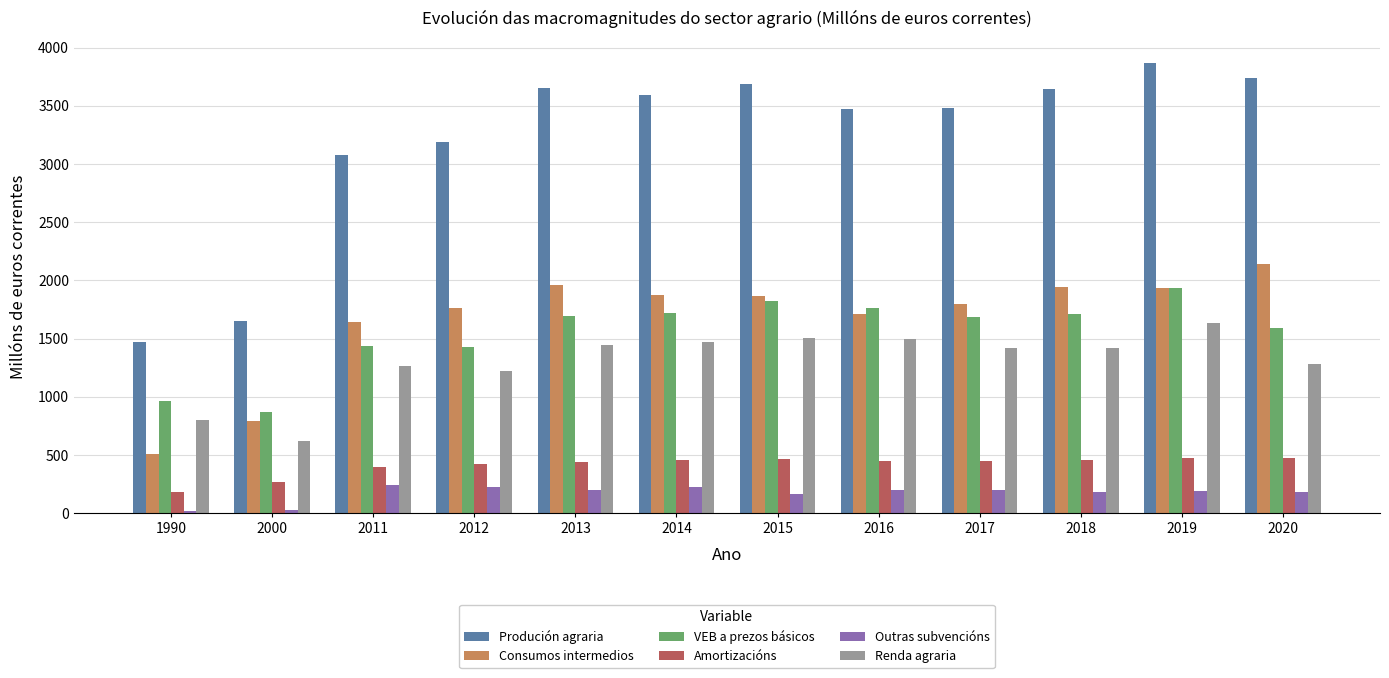

At which category is the sum across all series the highest?

2019